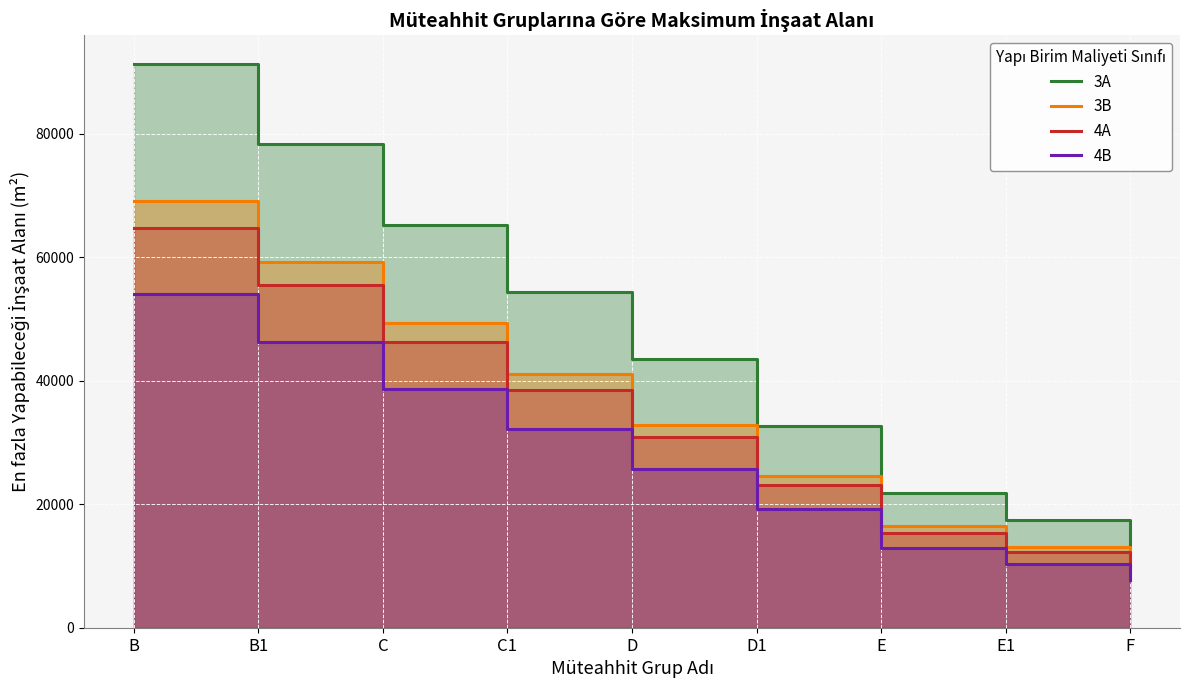

Reading right to left, extract all data points from this chart.

3A: 13050.0	17400.0	21750.0	32625.0	43500.0	54375.0	65250.0	78300.0	91350.0
3B: 9860.0	13146.7	16433.3	24650.0	32866.7	41083.3	49300.0	59160.0	69020.0
4A: 9187.5	12325.0	15406.2	23109.4	30812.5	38515.6	46218.8	55462.5	64706.2
4B: 7717.4	10288.7	12860.9	19291.3	25721.7	32152.2	38582.6	46299.1	54015.7